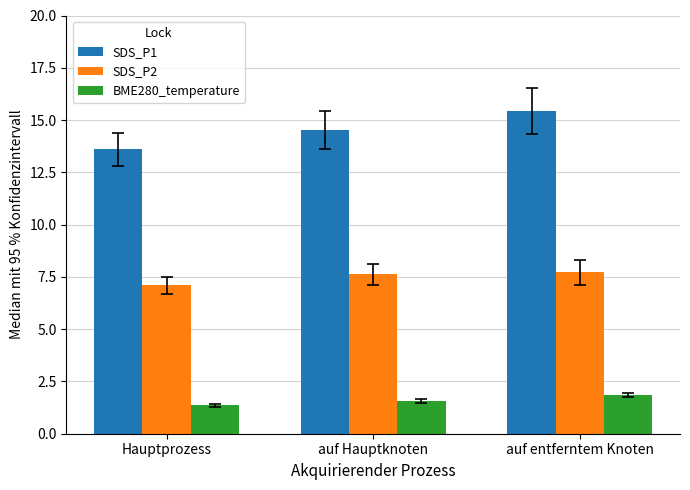

What is the sum of all SDS_P1 values?

43.5